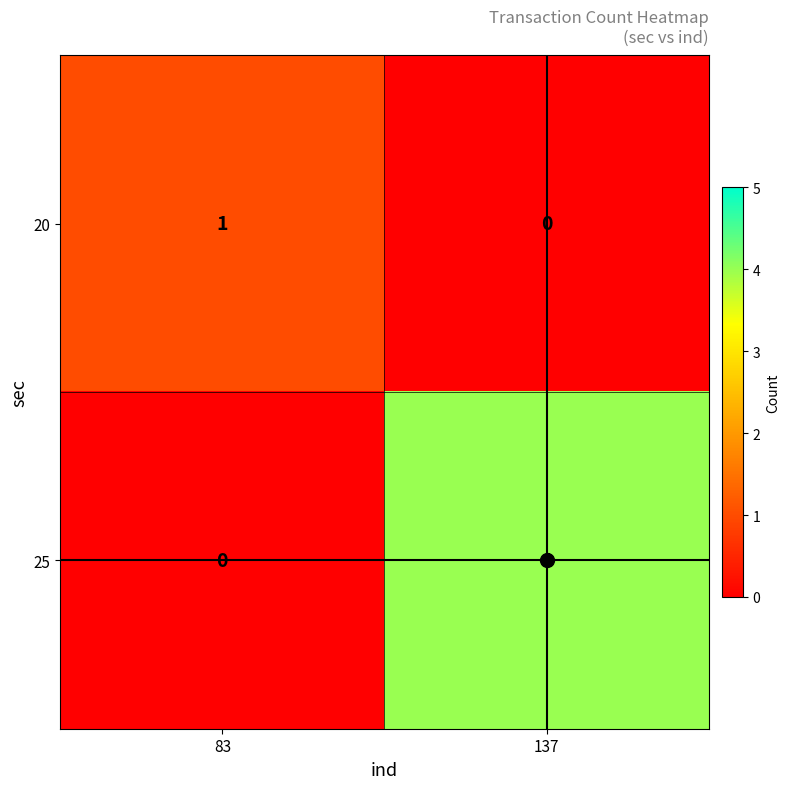

At how many categories does at least one series exceed 2?

1